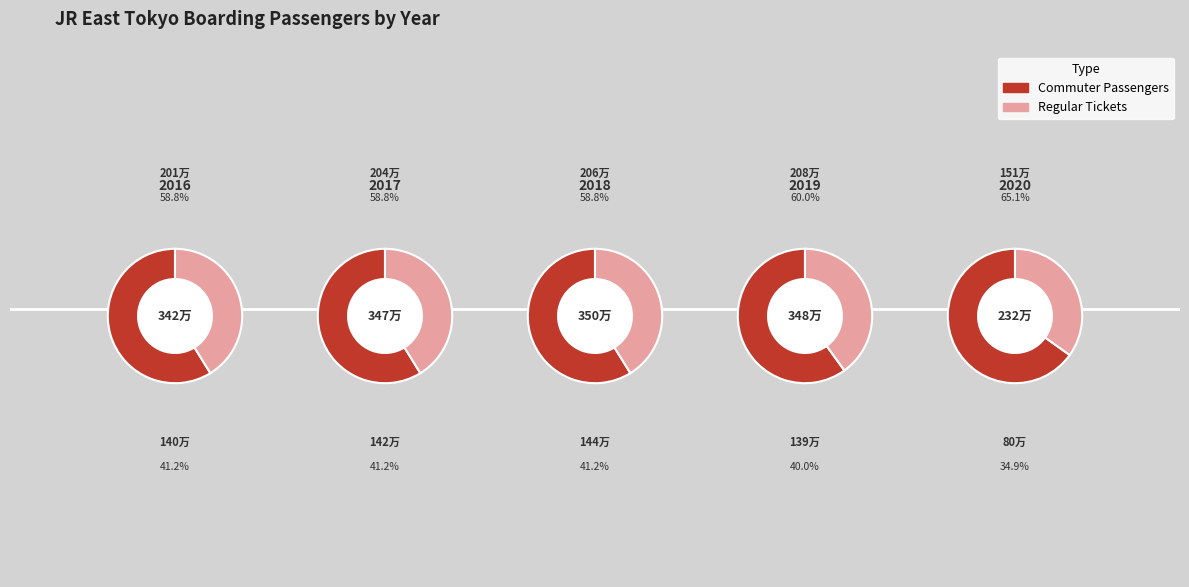

Which slice is the largest?

2019